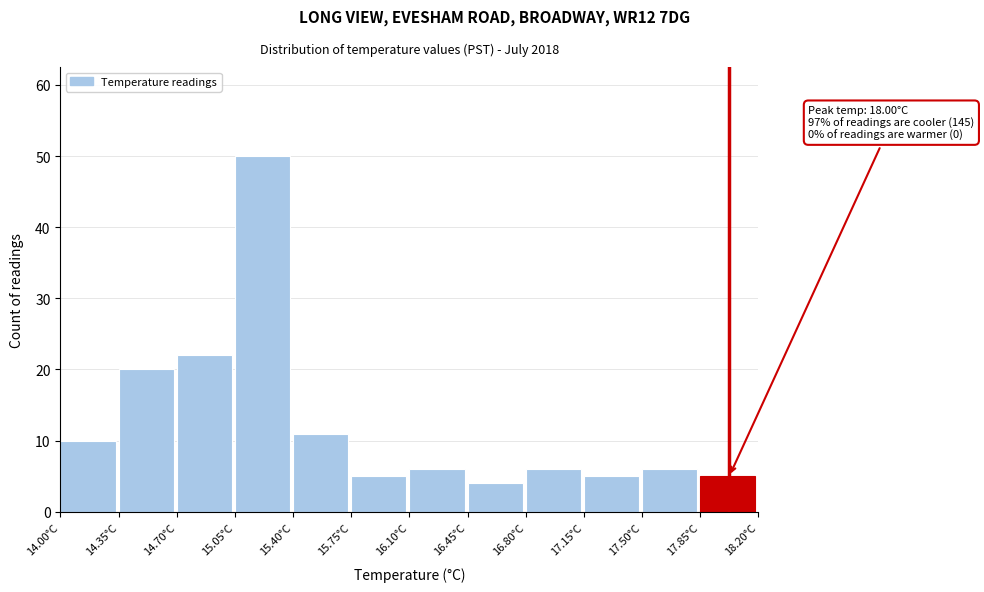

Over which range of the x-axis is the bar tallest?

15.05 to 15.40